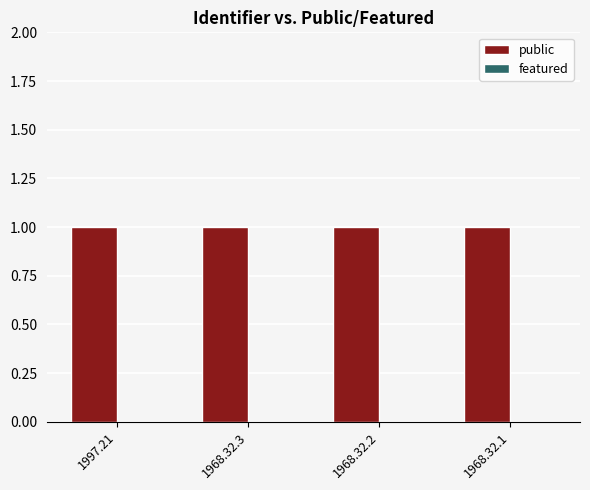

At which category is the sum across all series the highest?

1997.21